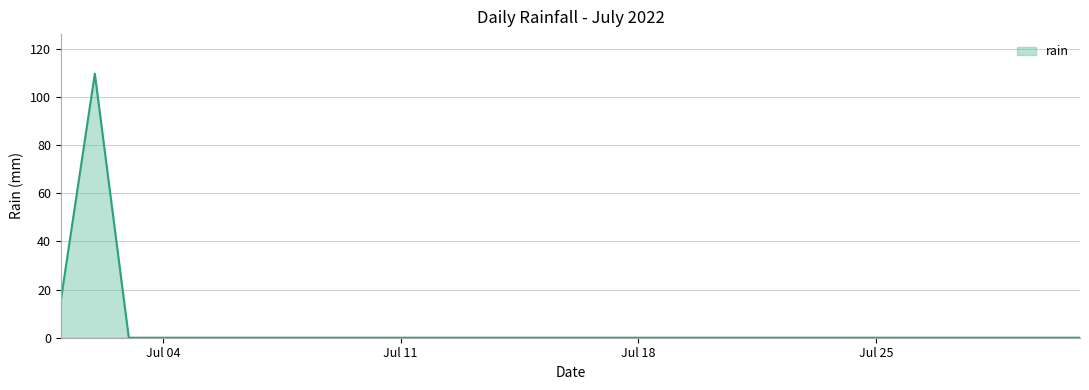

What is the maximum value shown in the chart?

109.6